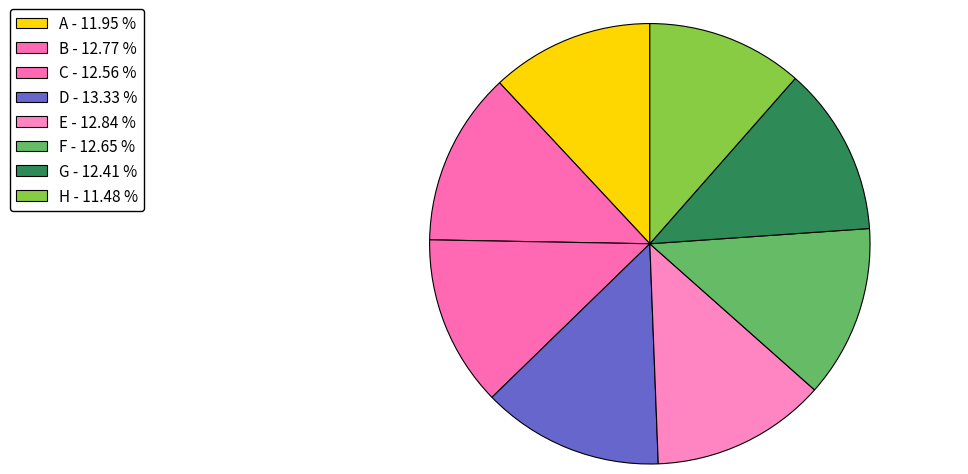

Do B and D together represent more than half of the pie?

No